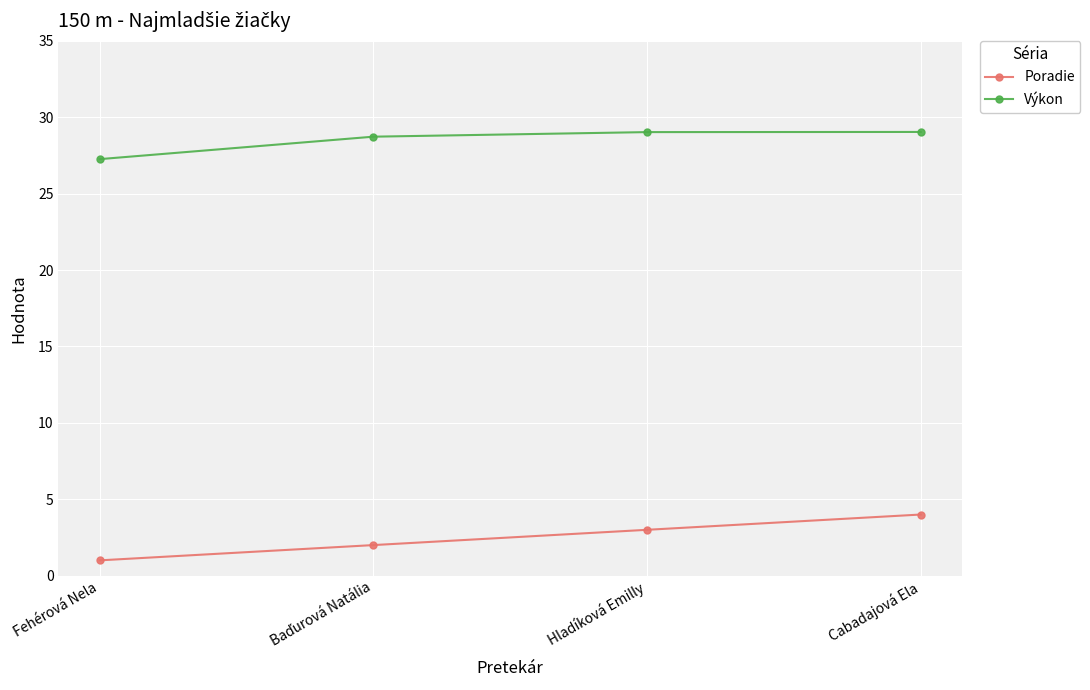

Is the value of Poradie at Cabadajová Ela greater than the value of Výkon at Fehérová Nela?

No